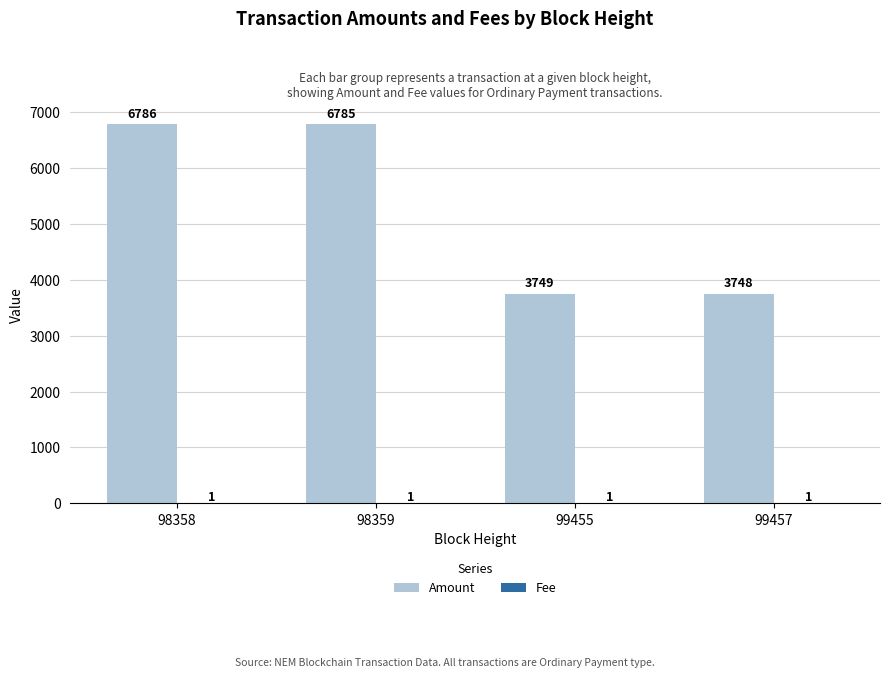

Where does the Amount series first go above 6785?

98358